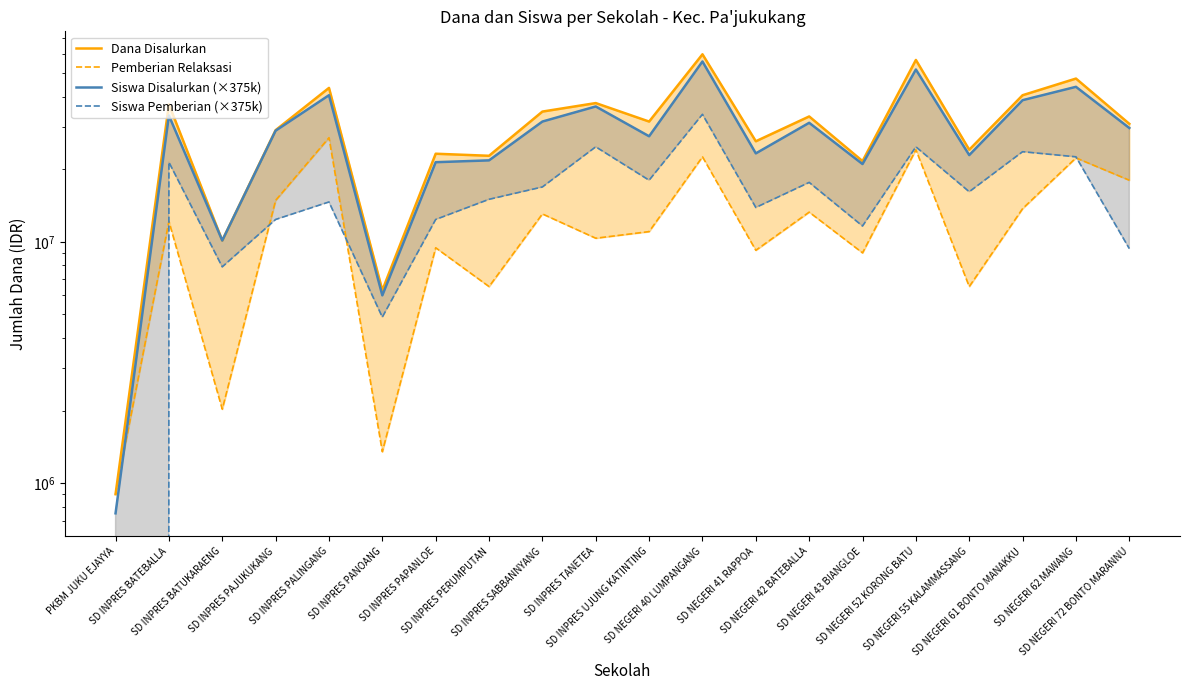

What is the label of the 10th point from the left?

SD INPRES TANETEA